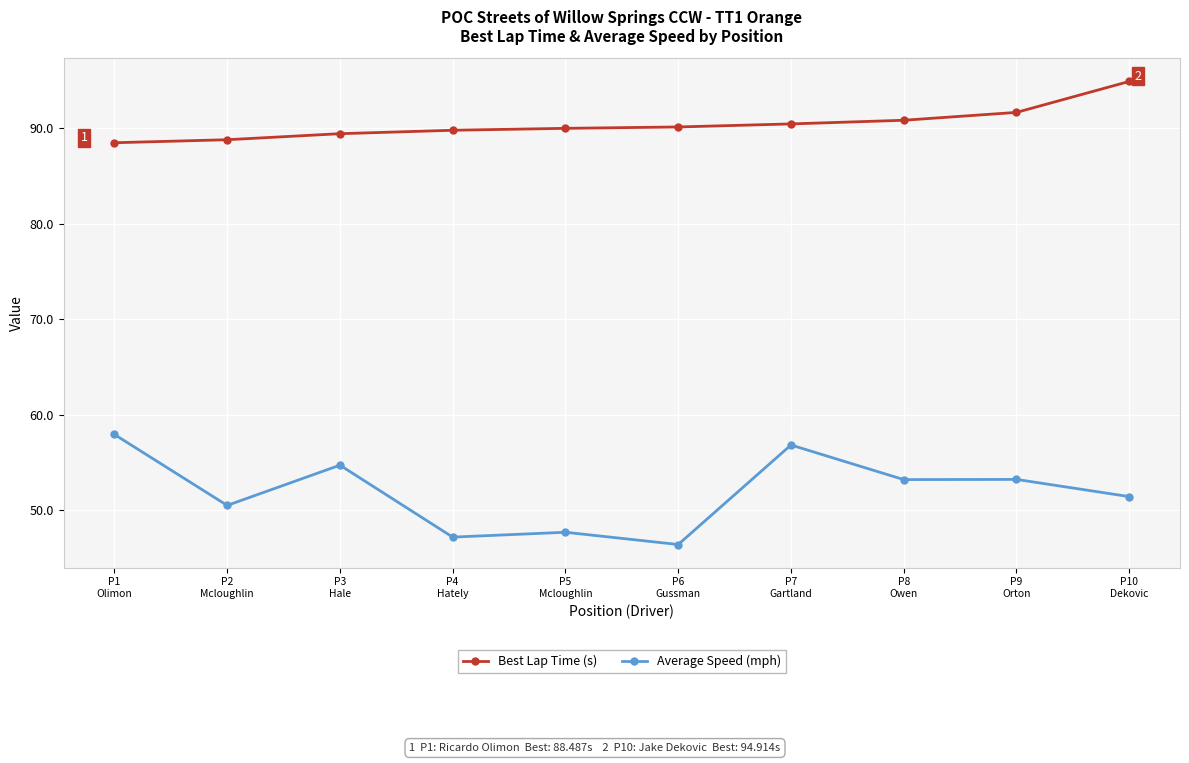

Rank the series by their maximum value, from highest to lowest.

Best Lap Time (s), Average Speed (mph)